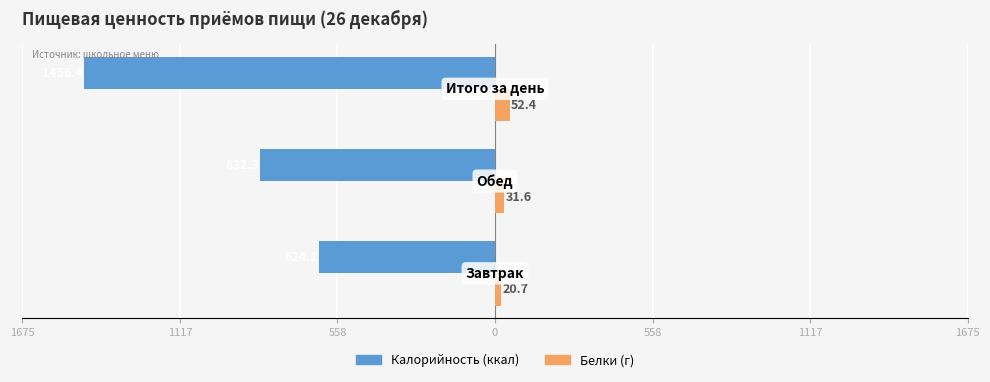

Reading right to left, transcribe all the data shown in this chart.

Калорийность: -1456.4	-832.3	-624.1
Белки: 52.4	31.6	20.7